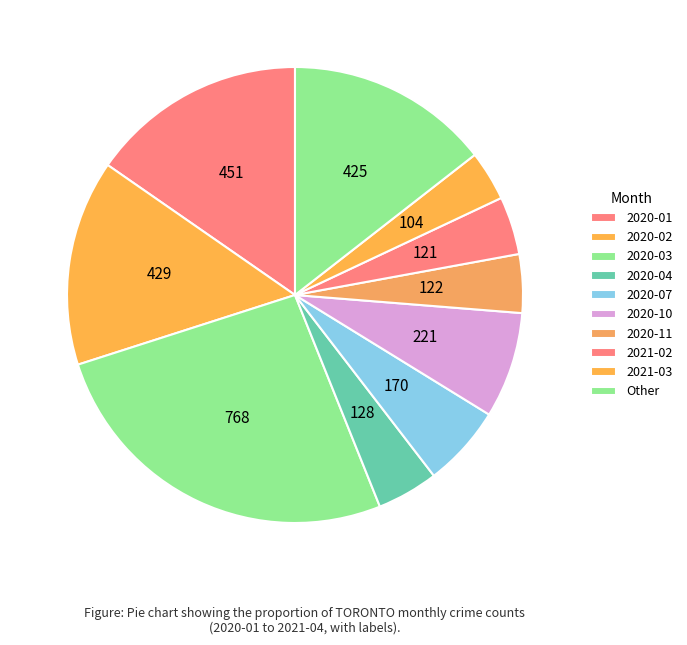

How many slices are in this pie chart?

10